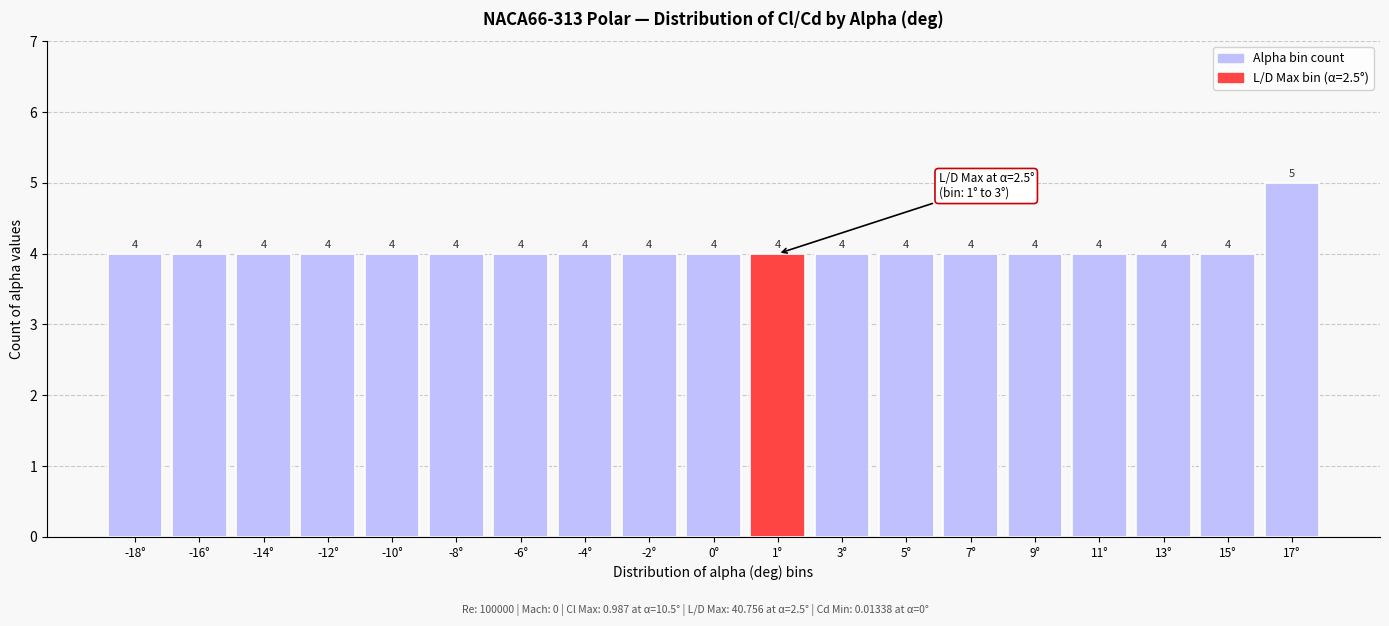

Reading left to right, transcribe all the data shown in this chart.

4	4	4	4	4	4	4	4	4	4	4	4	4	4	4	4	4	4	5